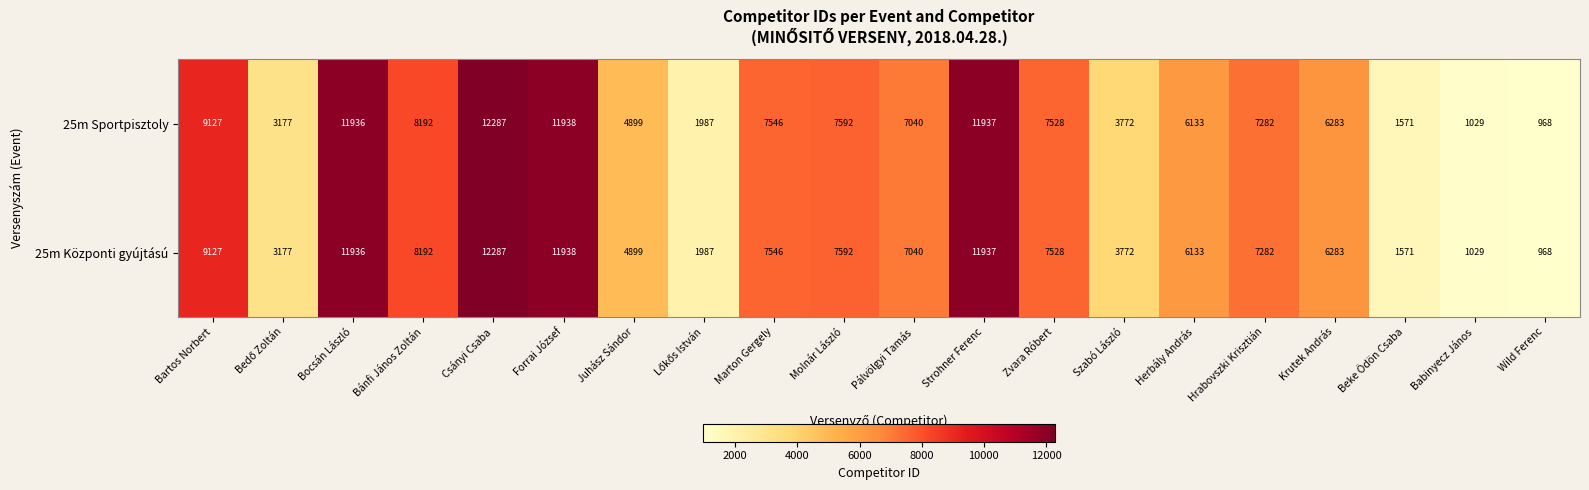

What is the difference between the 25m Központi gyújtású values at Bocsán László and Herbály András?

5803